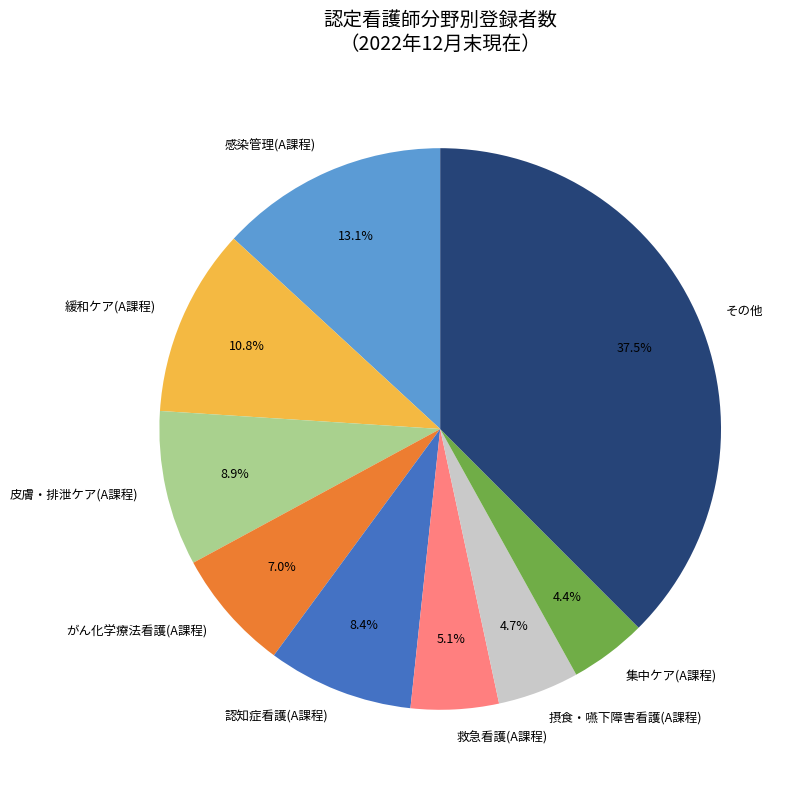

What is the largest slice in the pie chart?

その他